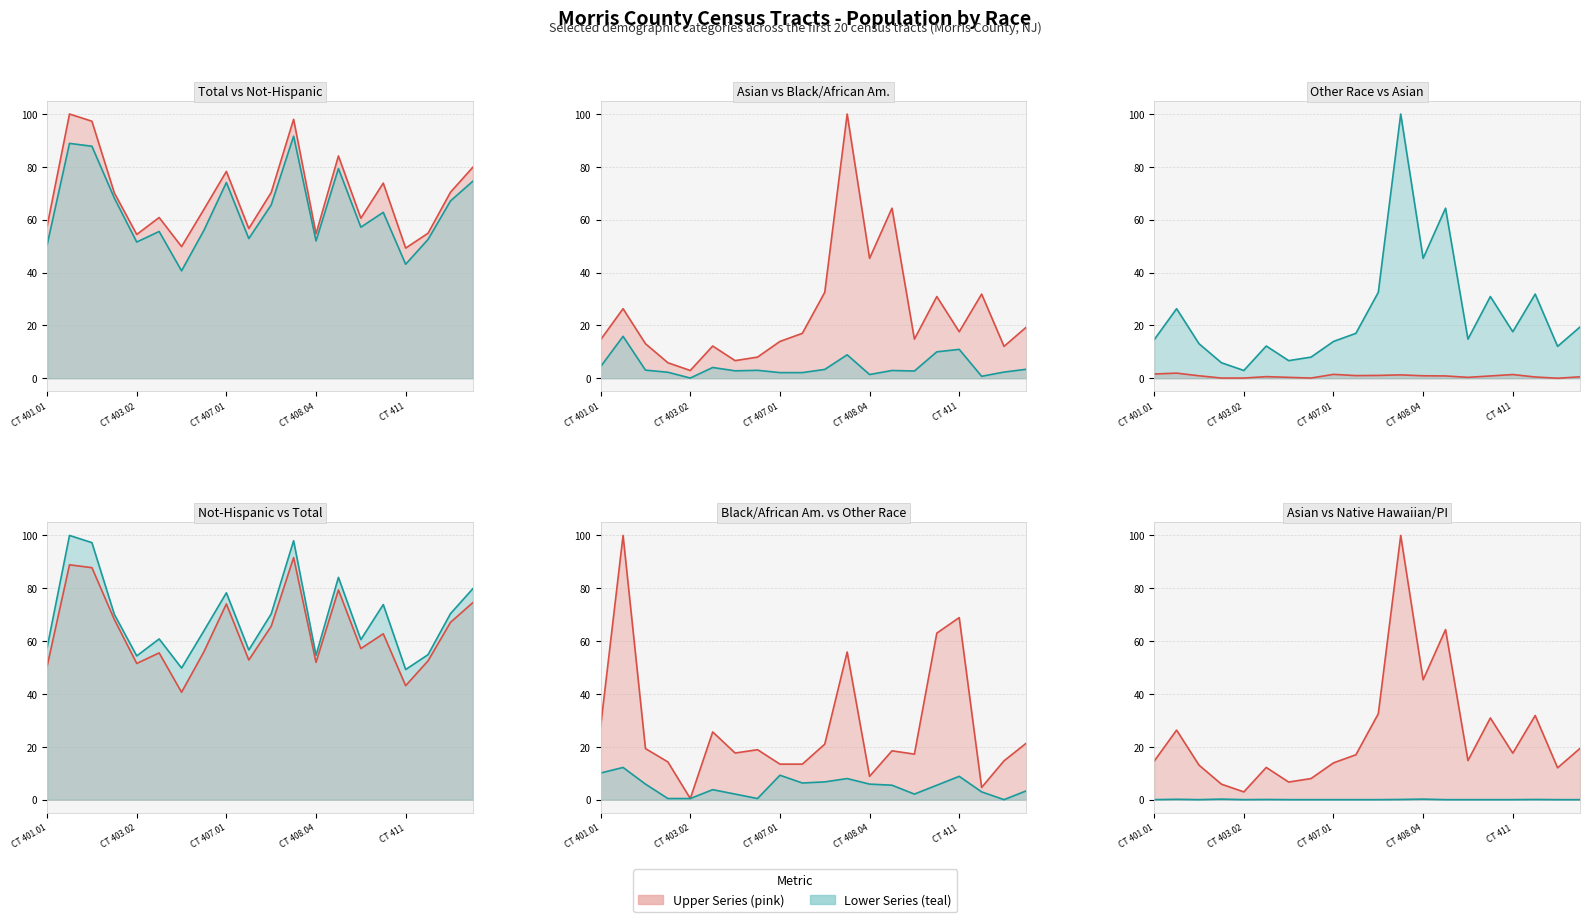

The Not Hispanic or Latino (line) series shows 39.4 at 19. True or false?

False